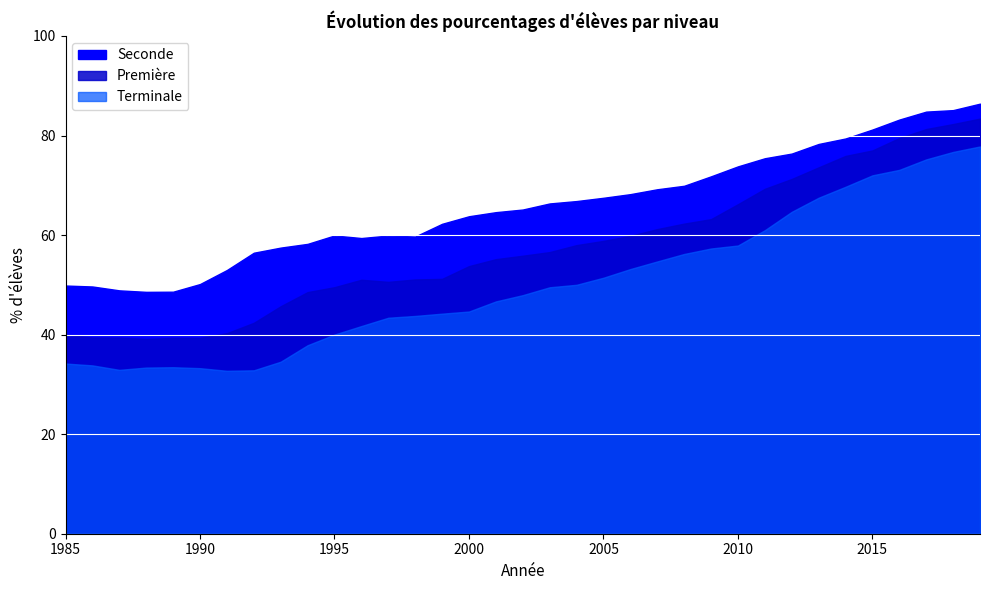

Reading left to right, list all the values displayed in this chart.

Seconde: 1985=49.9	1986=49.7	1987=48.9	1988=48.6	1989=48.6	1990=50.2	1991=53.0	1992=56.5	1993=57.5	1994=58.2	1995=59.9	1996=59.4	1997=59.9	1998=59.7	1999=62.3	2000=63.8	2001=64.6	2002=65.1	2003=66.3	2004=66.8	2005=67.5	2006=68.2	2007=69.2	2008=69.9	2009=71.8	2010=73.8	2011=75.4	2012=76.4	2013=78.3	2014=79.4	2015=81.2	2016=83.2	2017=84.8	2018=85.1	2019=86.4
Première: 1985=40.0	1986=39.4	1987=39.4	1988=39.1	1989=39.3	1990=39.4	1991=40.3	1992=42.4	1993=45.7	1994=48.5	1995=49.5	1996=51.0	1997=50.6	1998=51.1	1999=51.2	2000=53.8	2001=55.2	2002=55.9	2003=56.6	2004=58.0	2005=58.8	2006=59.8	2007=61.2	2008=62.3	2009=63.2	2010=66.2	2011=69.3	2012=71.3	2013=73.6	2014=75.9	2015=77.0	2016=79.5	2017=81.3	2018=82.3	2019=83.4
Terminale: 1985=34.2	1986=33.8	1987=32.9	1988=33.4	1989=33.5	1990=33.3	1991=32.7	1992=32.8	1993=34.6	1994=37.9	1995=40.0	1996=41.7	1997=43.4	1998=43.8	1999=44.2	2000=44.6	2001=46.7	2002=47.9	2003=49.5	2004=50.0	2005=51.4	2006=53.2	2007=54.7	2008=56.2	2009=57.3	2010=57.9	2011=61.0	2012=64.7	2013=67.5	2014=69.7	2015=72.0	2016=73.1	2017=75.2	2018=76.7	2019=77.8